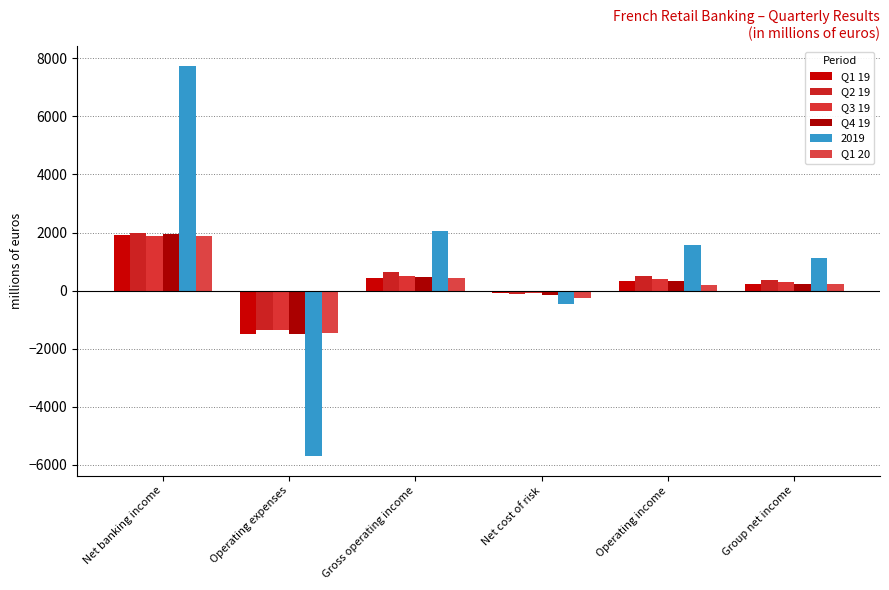

What is the smallest value displayed?

-5700